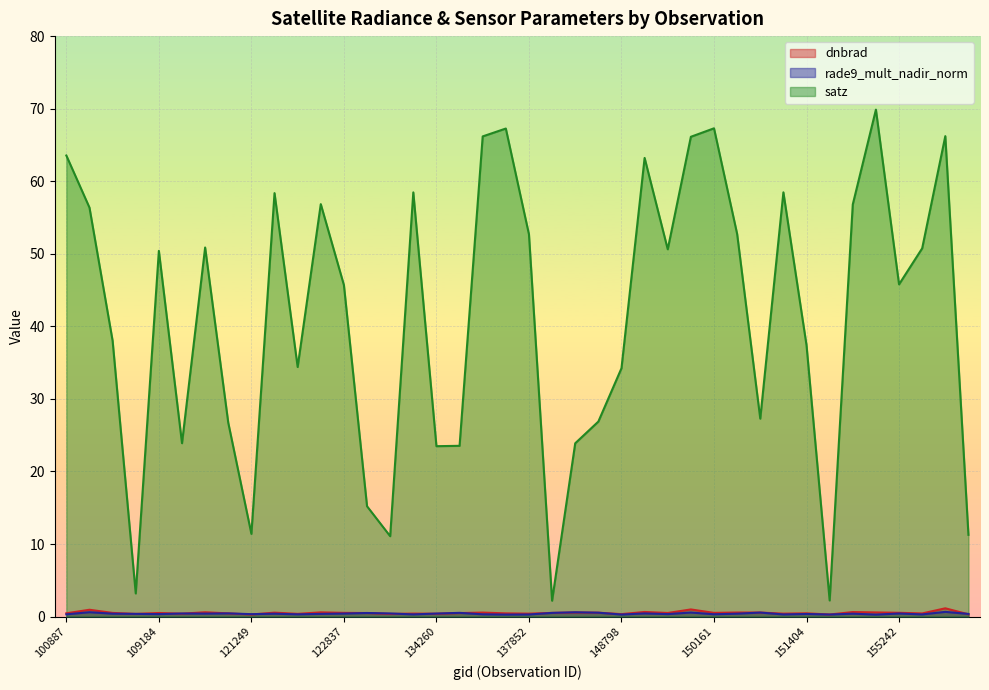

What are all the series names shown in the legend?

dnbrad, rade9_mult_nadir_norm, satz